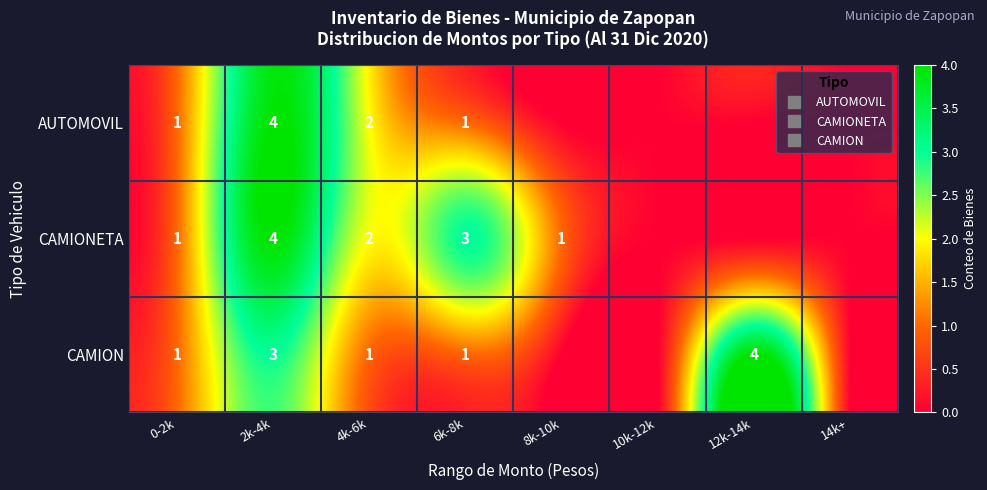

At which category is the sum across all series the highest?

2k-4k